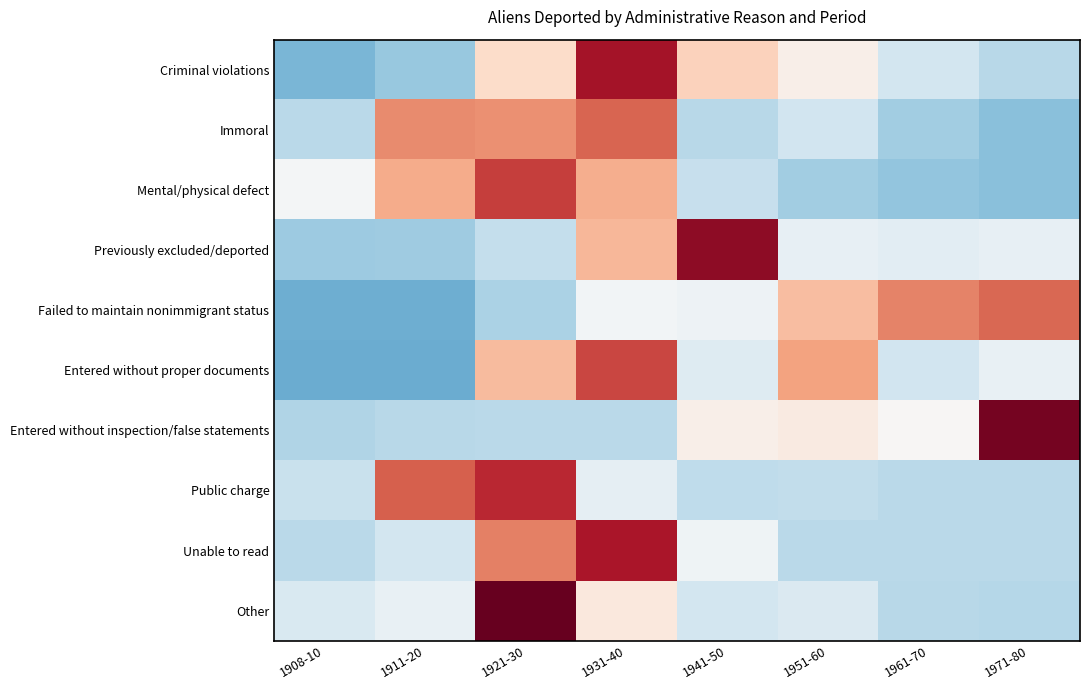

Which has a higher value, 1951-60 or 1931-40?

1931-40